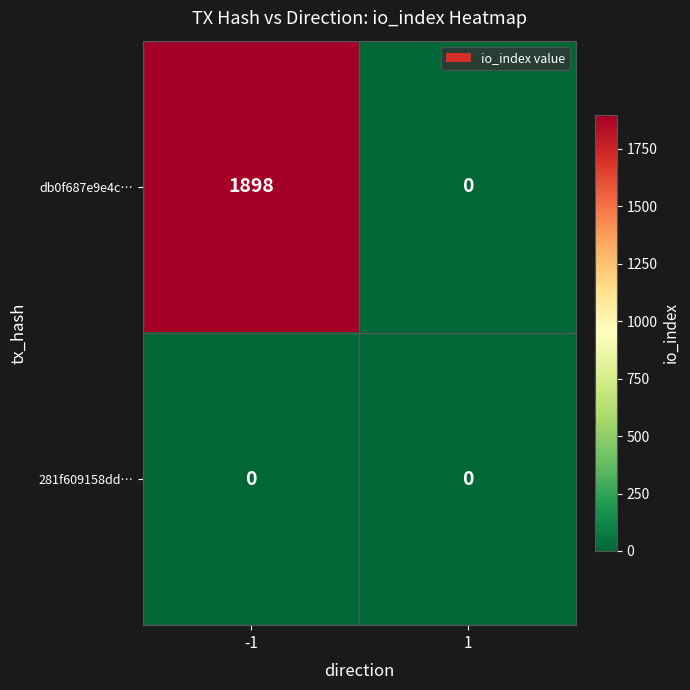

List the series in order of their overall mean, highest first.

db0f687e9e4c…, 281f609158dd…